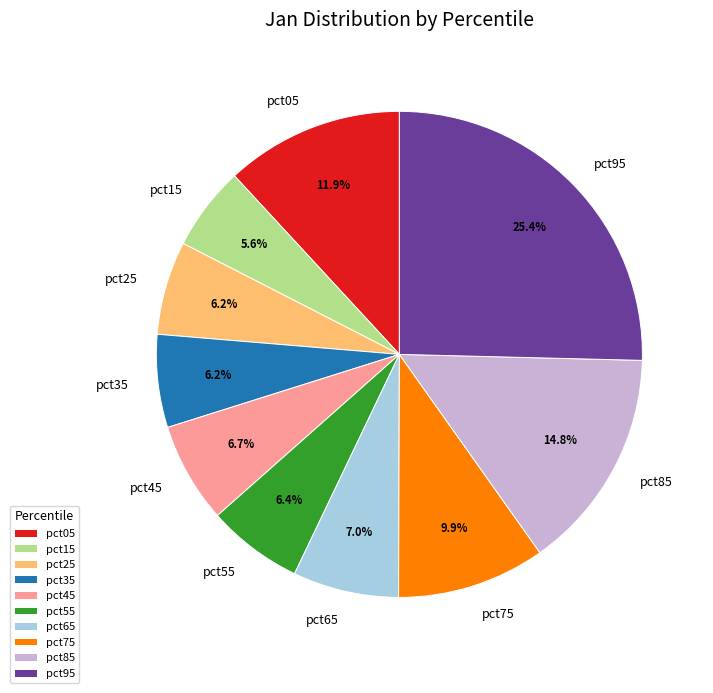

How many segments does this pie chart have?

10